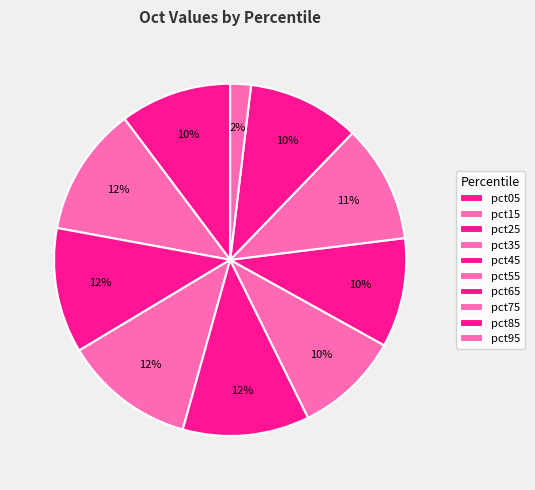

How many slices are in this pie chart?

10